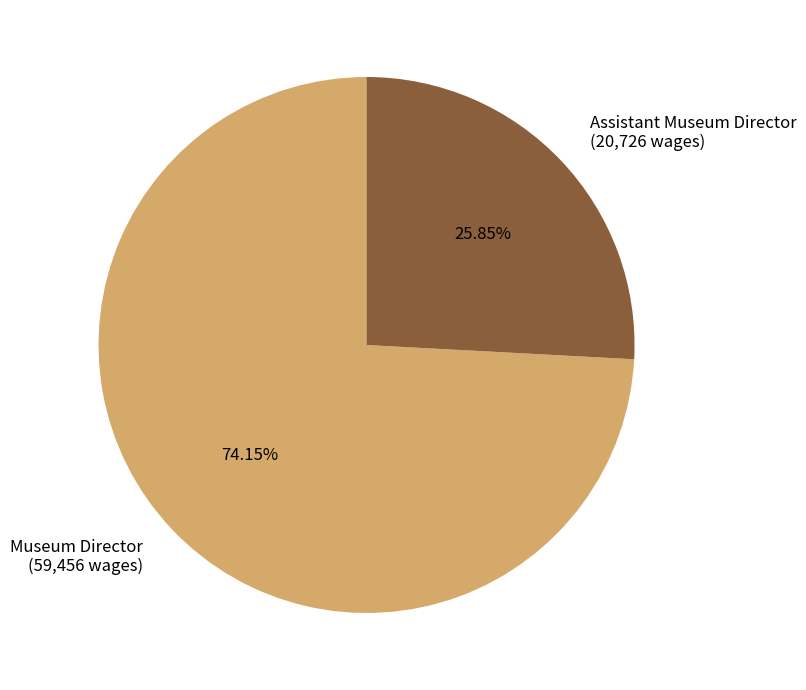

Count the number of slices in the pie.

2